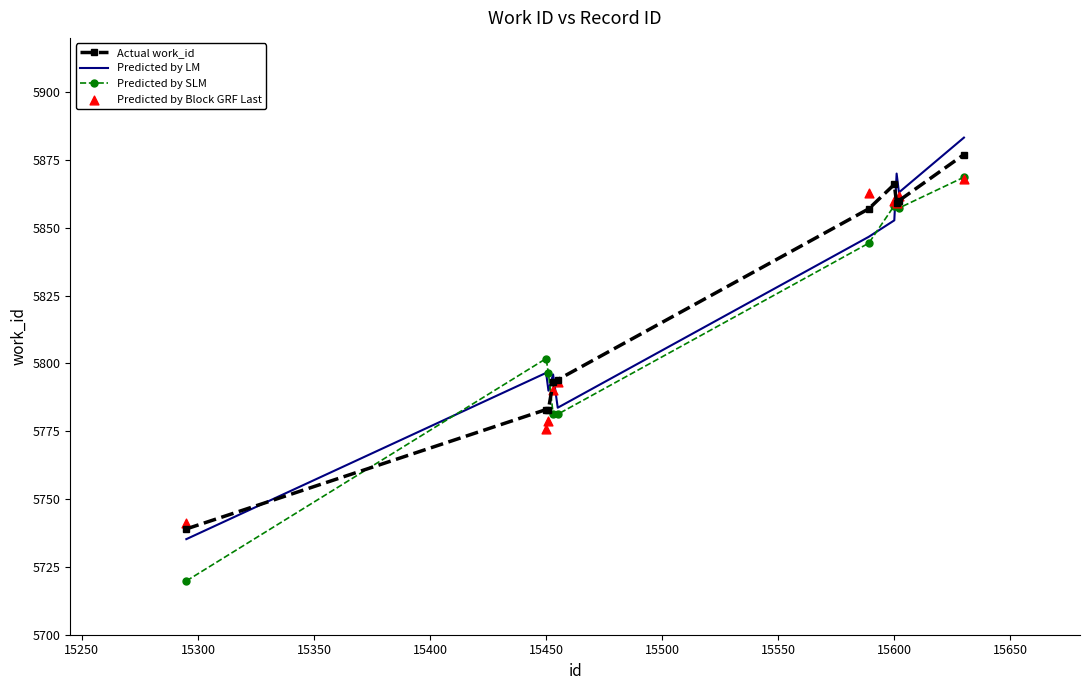

At how many categories does at least one series exceed 5812?

5